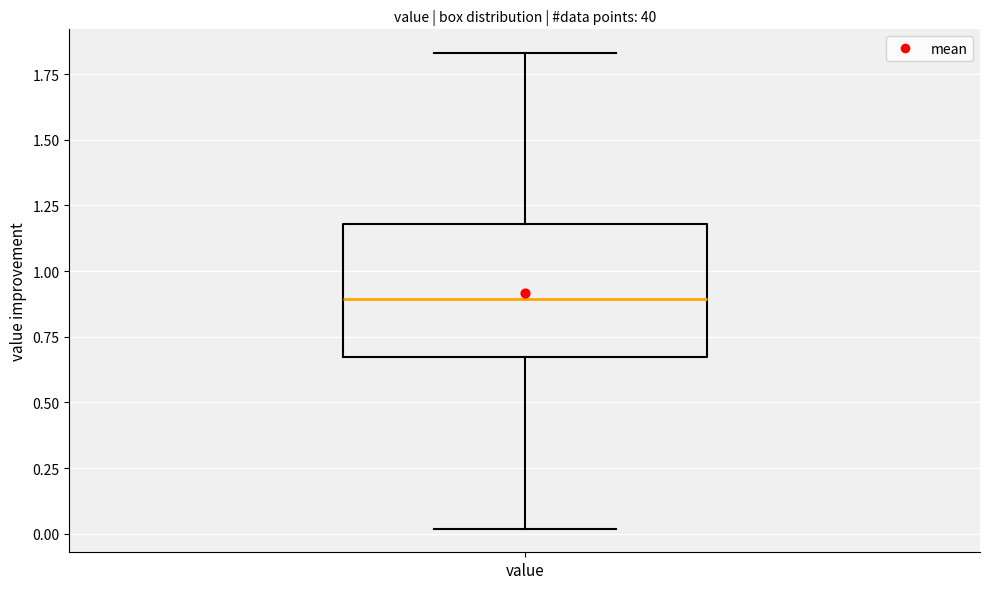

Where does the median line of the box for value sit on the y-axis? The values are not printed on the chart, so give them approximately, as read against the axis.

0.90